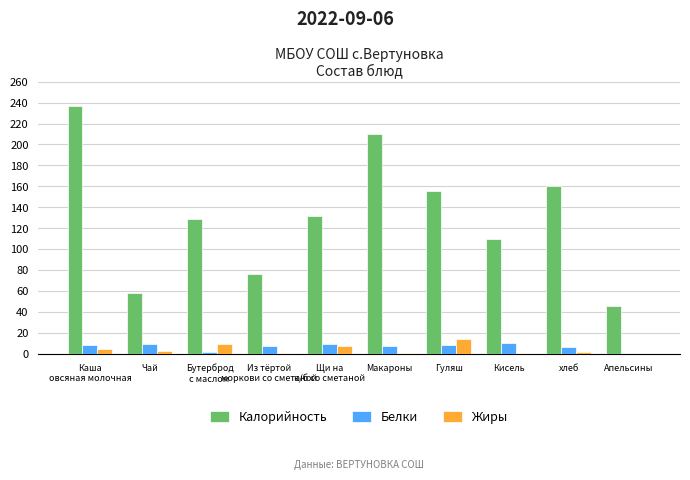

What is the sum of all Калорийность values?

1314